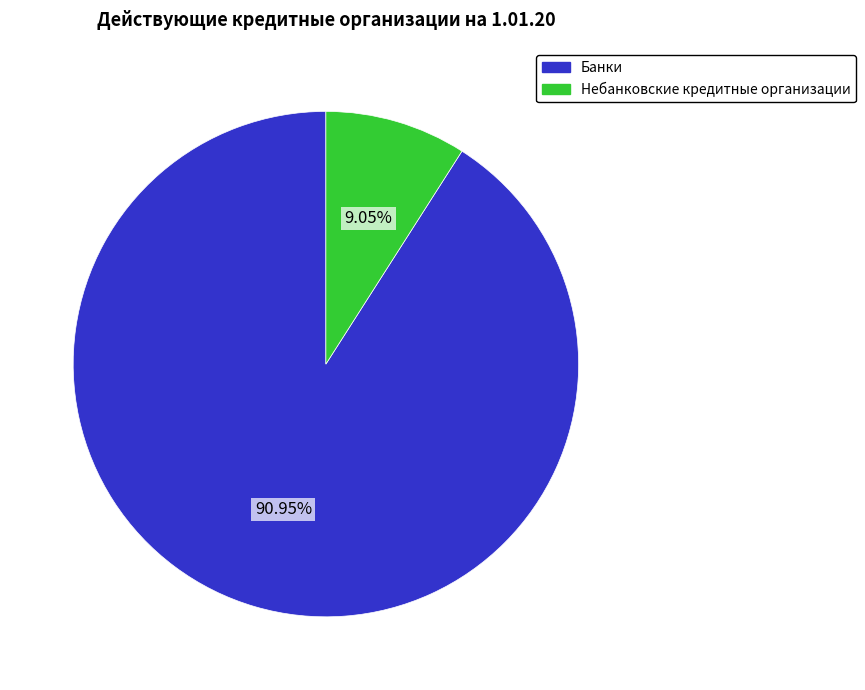

Rank the categories by value from highest to lowest.

Банки, Небанковские кредитные организации